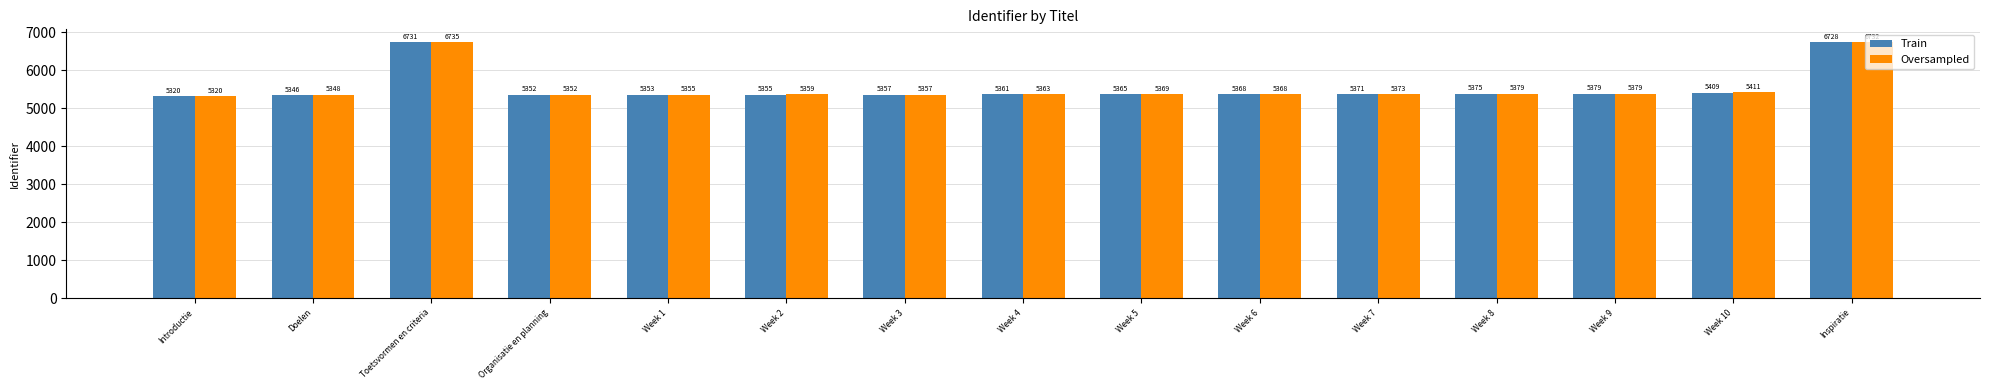

True or false: Train has a value of 9143 at Week 7.

False